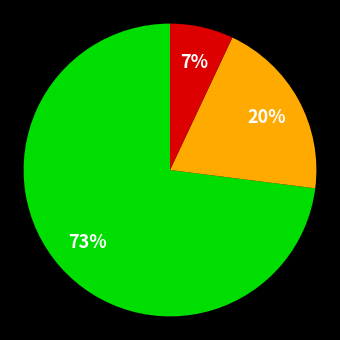

To the nearest percent, what is the difference between the largest and smallest slice percentages?

66%